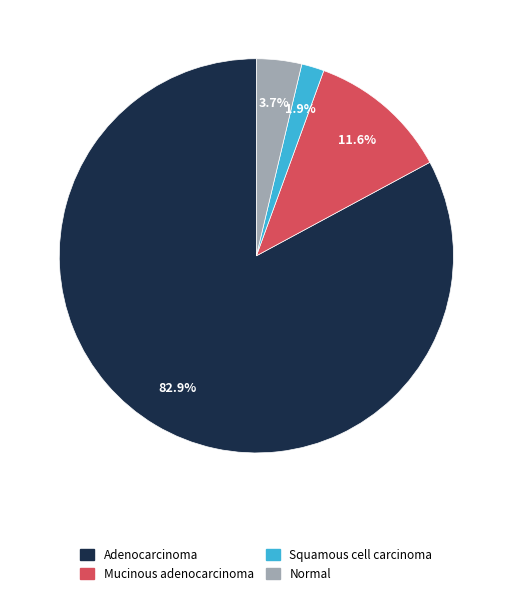

To the nearest percent, what is the average slice percentage?

25%